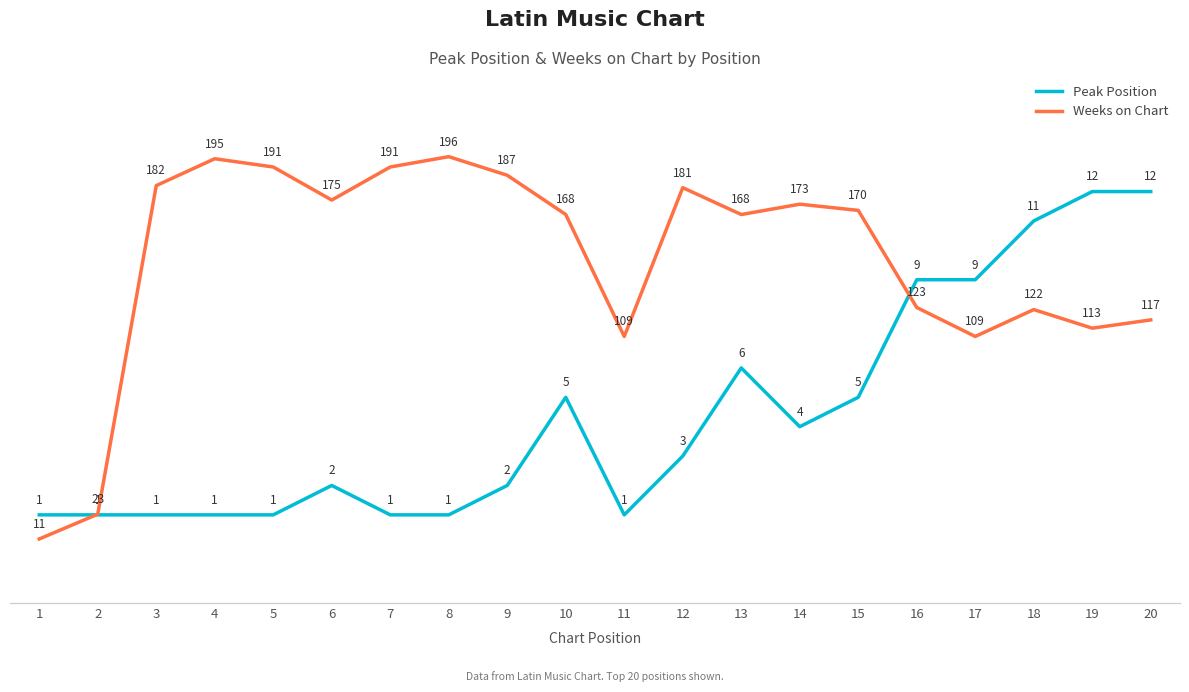

What is the maximum value for Peak Position?

12